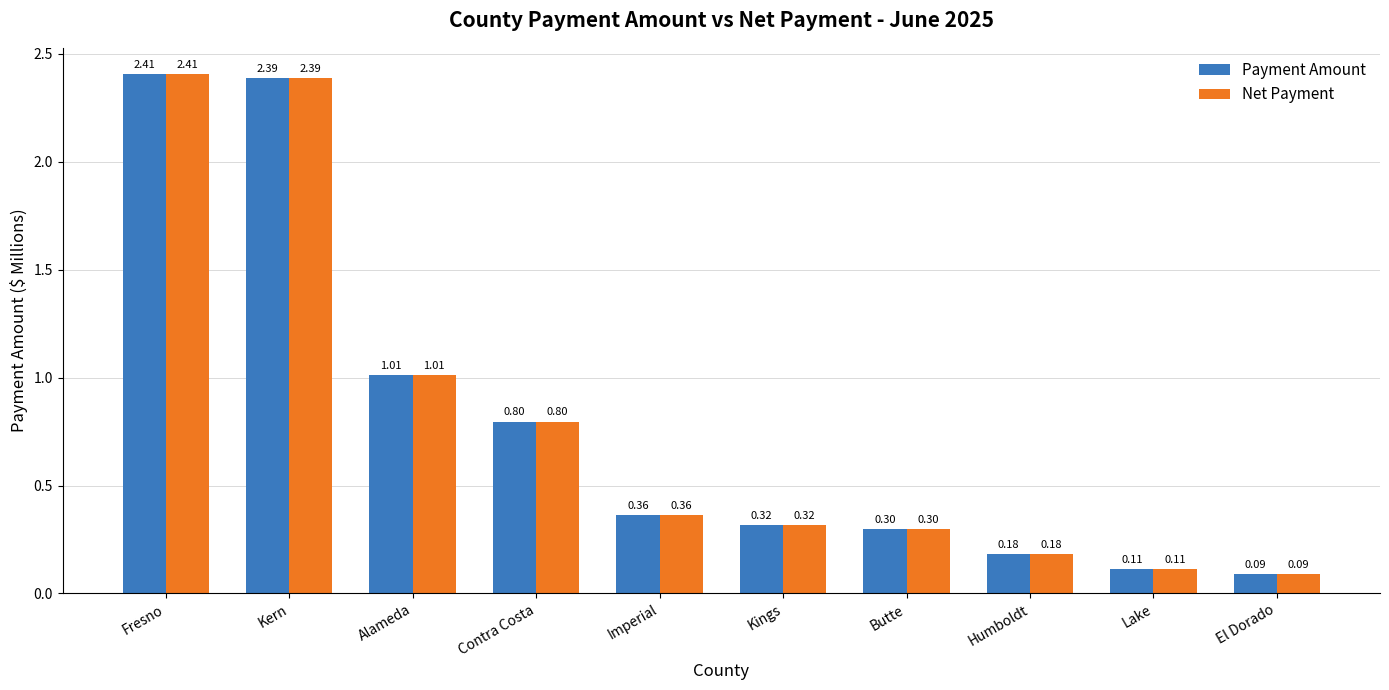

What is the difference between the maximum and minimum values in the Payment Amount series?

2.3